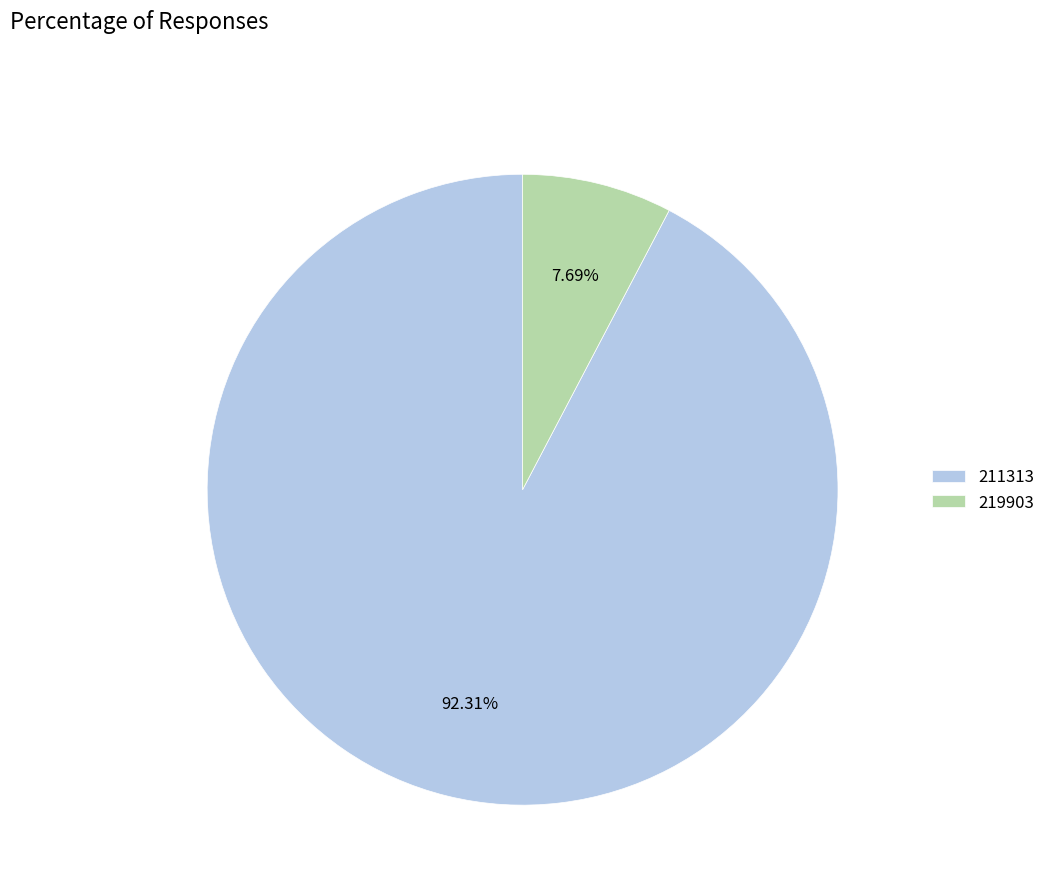

Which slice is the largest?

211313